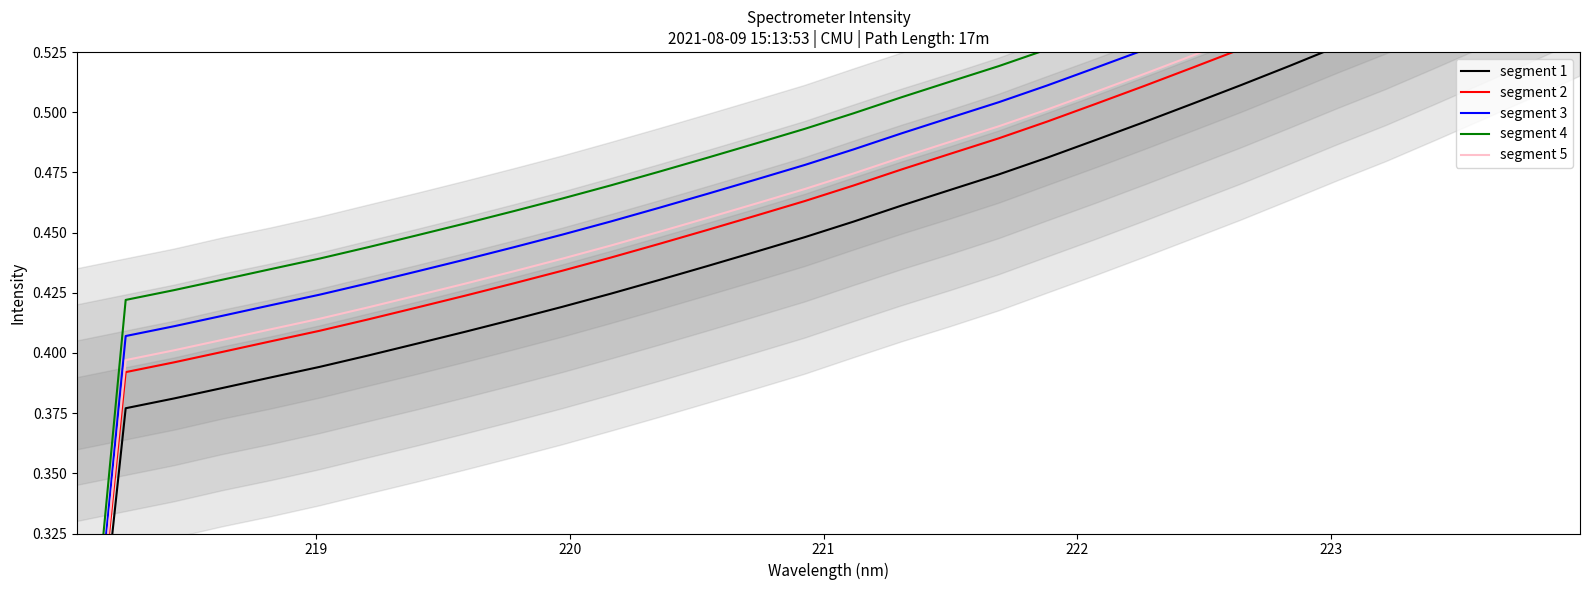

What is the average value of the segment 2 series?

0.5